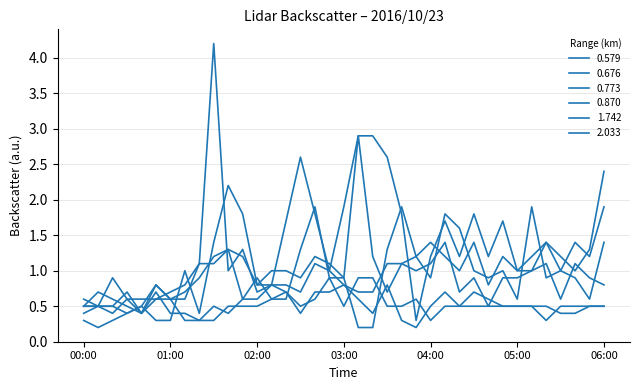

How many lines are shown in the chart?

6